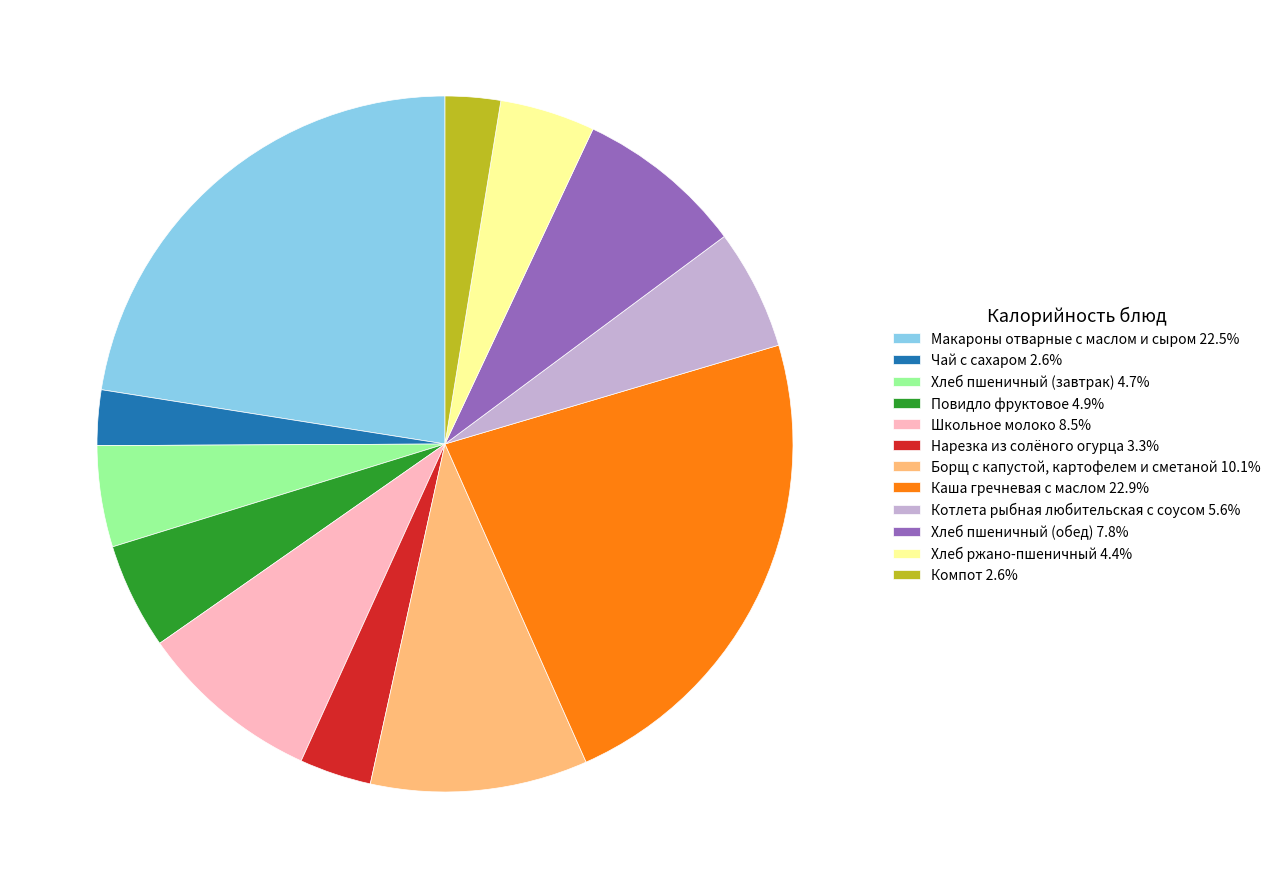

Is the sum of Школьное молоко 8.5% and Каша гречневая с маслом 22.9% greater than half?

No